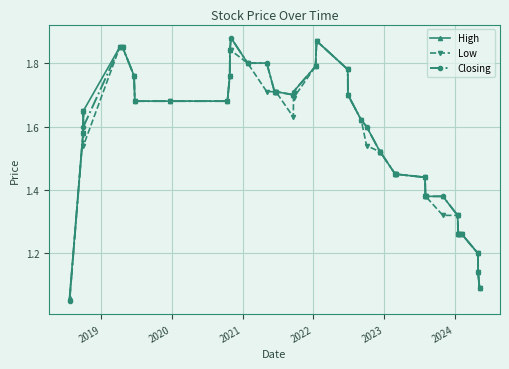

True or false: High has more than 1 interior local peaks.

True